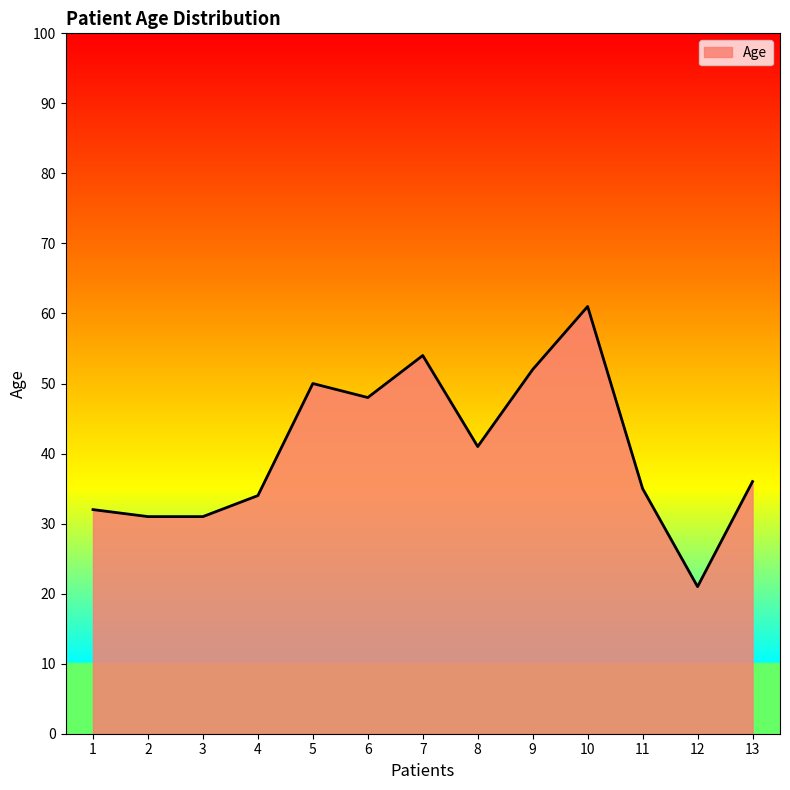

Read the value at 10, to the nearest 5.

60